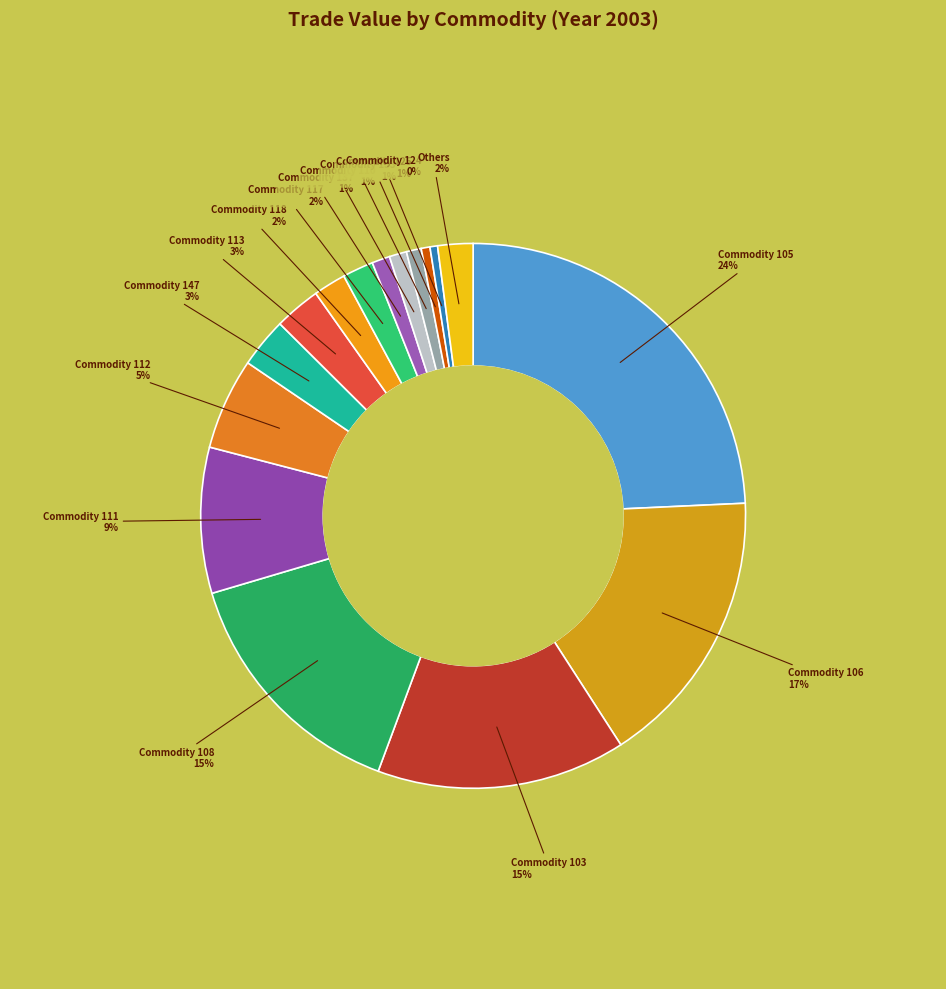

How many segments does this pie chart have?

16